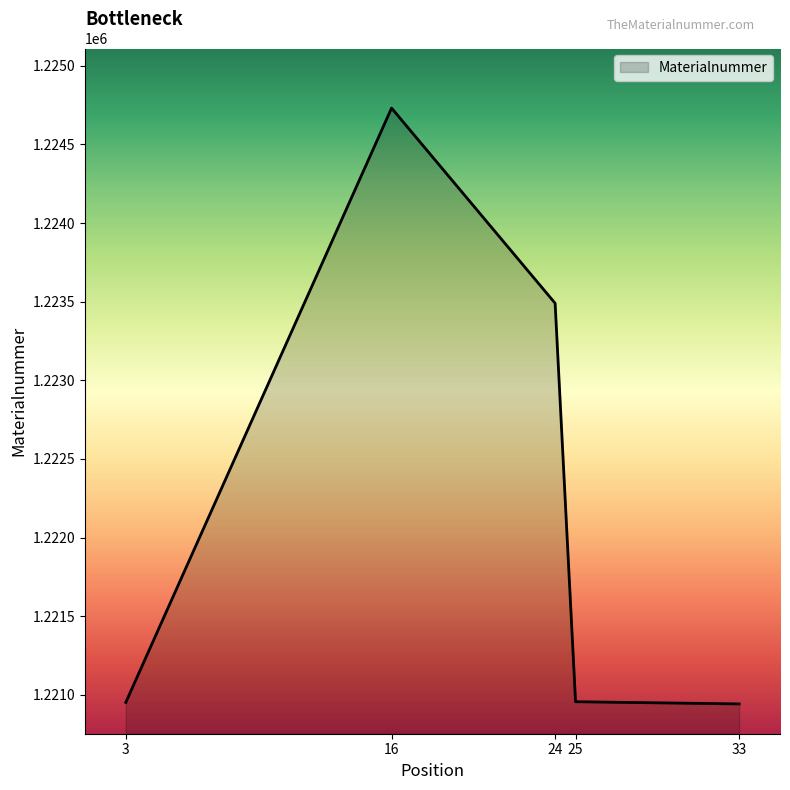

True or false: there are more than 1 points higher than both neighbors.

False